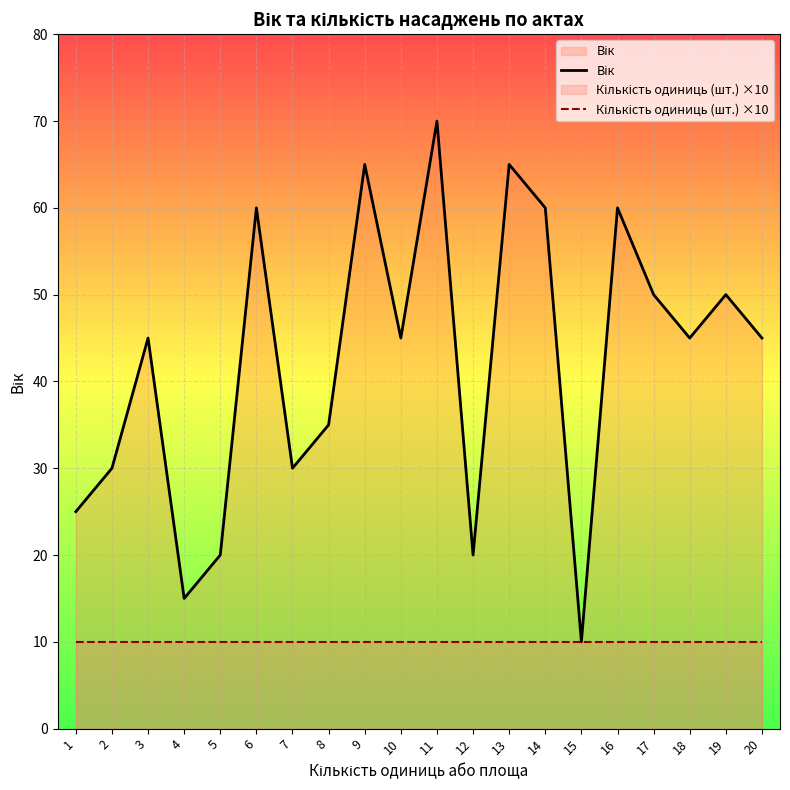

Which series has the largest total across all categories?

Вік